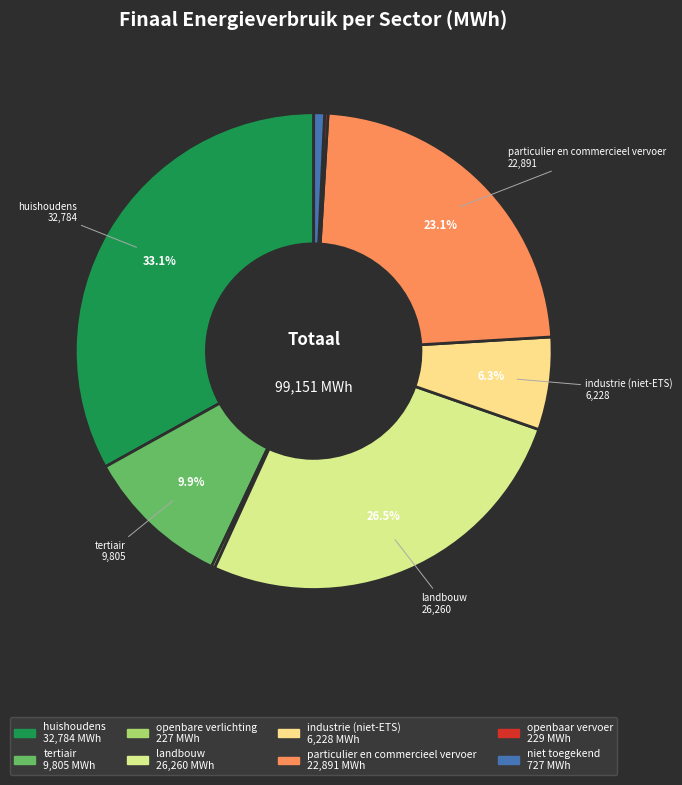

Does openbaar vervoer represent more than half of the total?

No